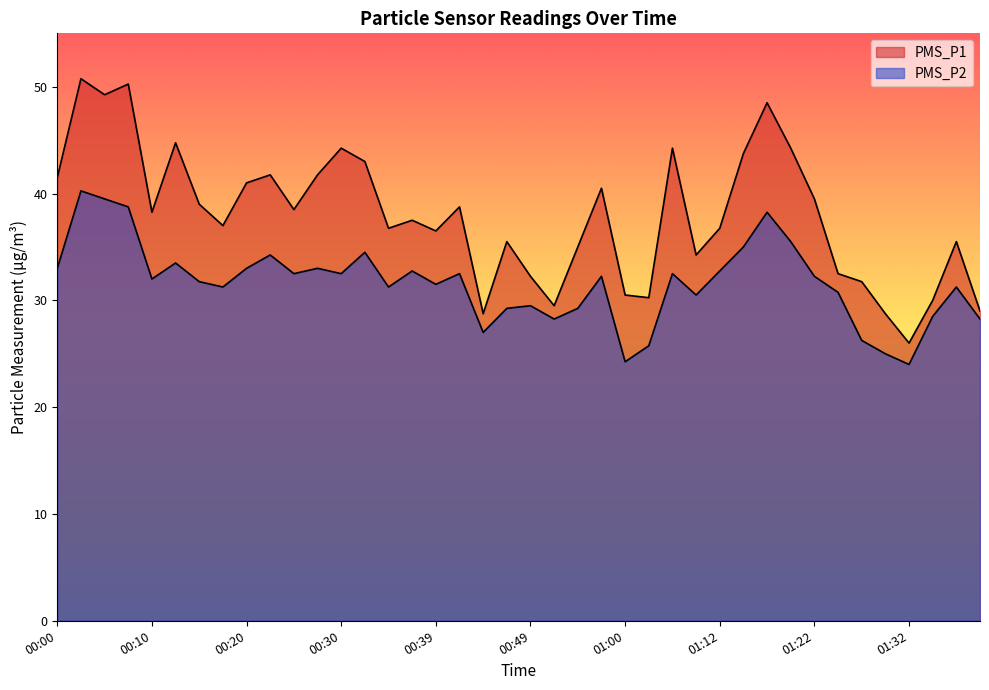

What is the minimum value shown in the chart?

24.0